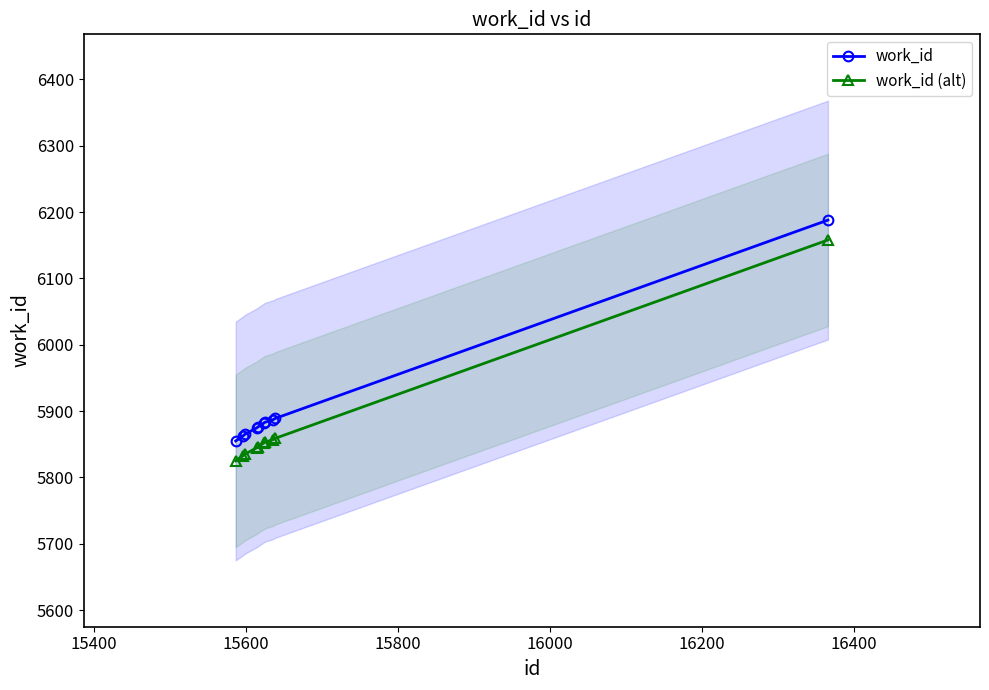

What is the maximum value shown in the chart?

6188